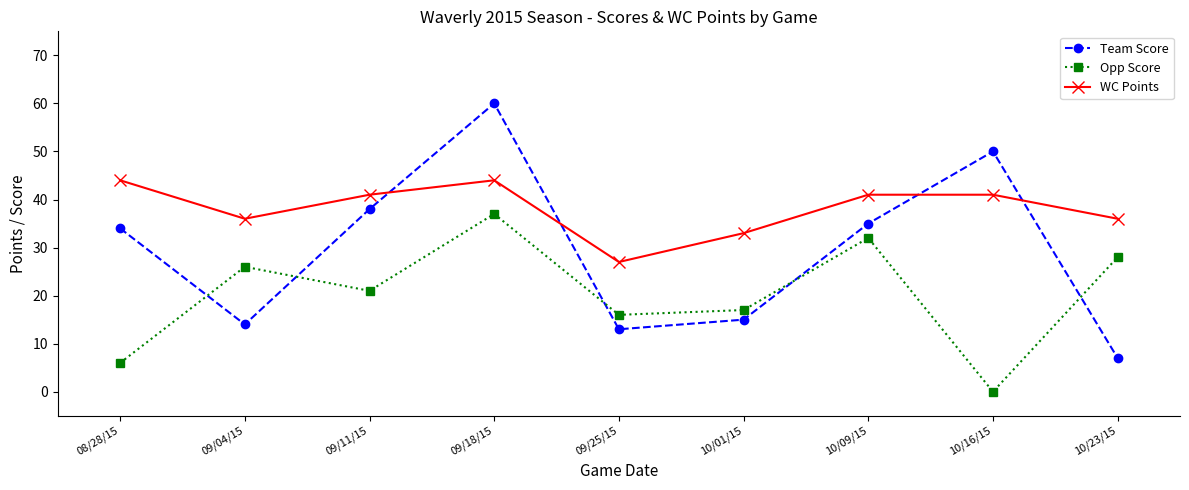

Reading left to right, what are all the values shown in this chart?

Team Score: 34	14	38	60	13	15	35	50	7
Opp Score: 6	26	21	37	16	17	32	0	28
WC Points: 44	36	41	44	27	33	41	41	36